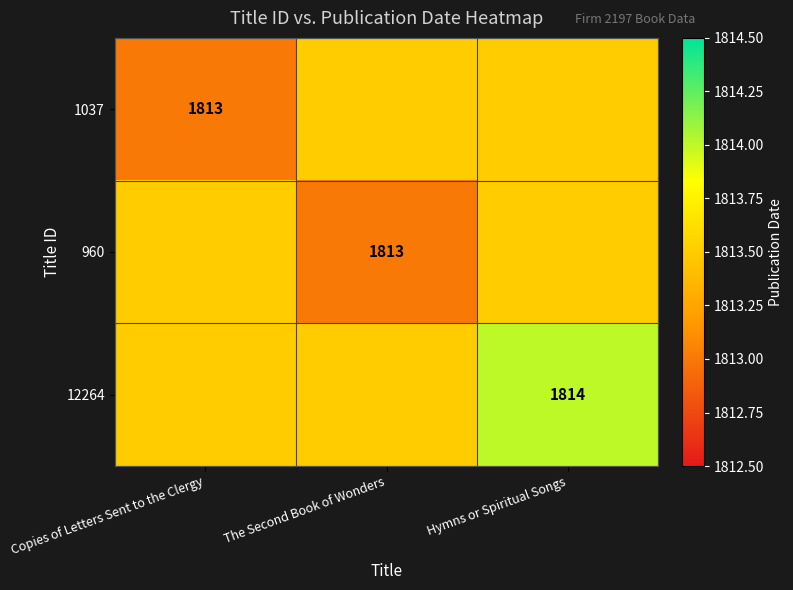

The 1037 series shows 1813.0 at Copies of Letters Sent to the Clergy. True or false?

True